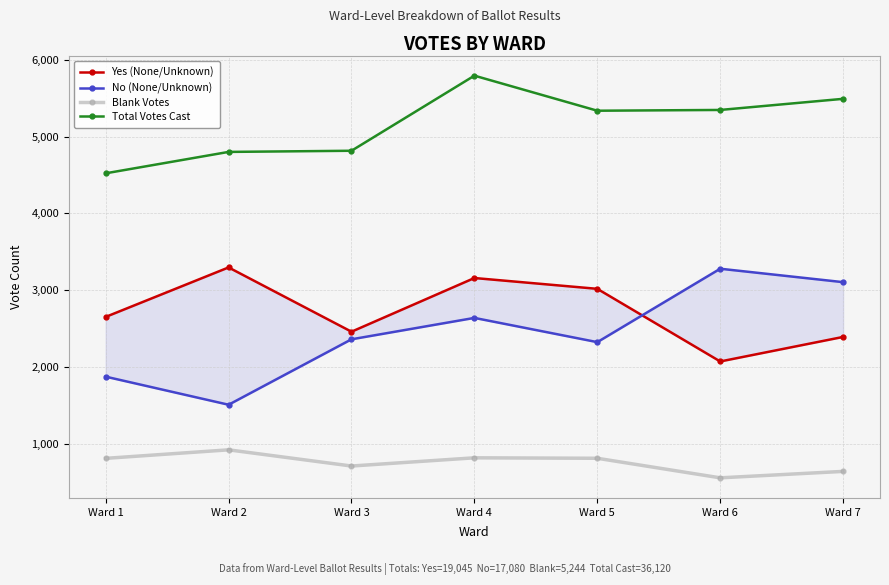

Is this an area chart (filled region under the line)?

No